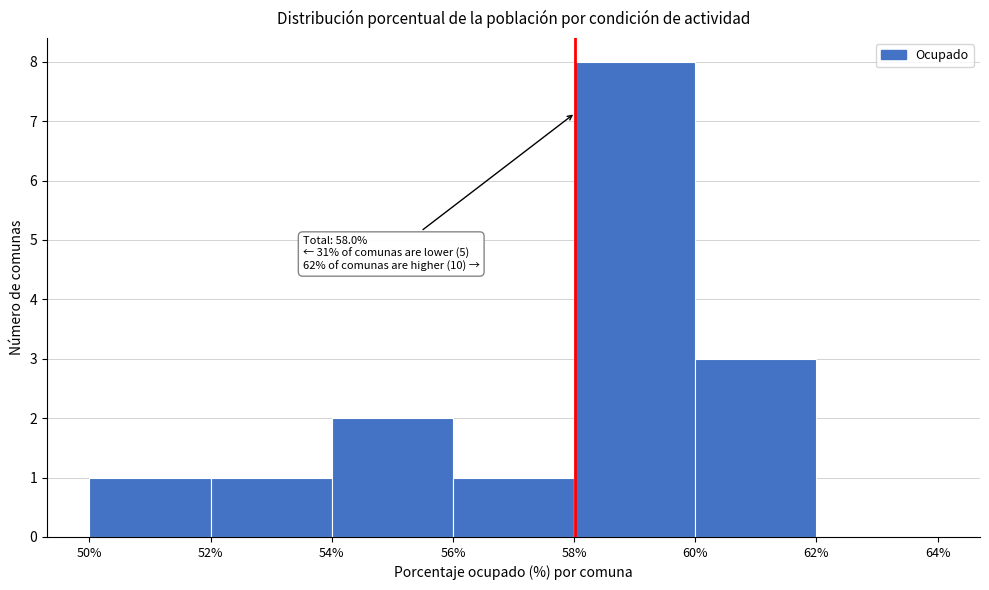

Which range on the x-axis has the tallest bar?

58% to 60%